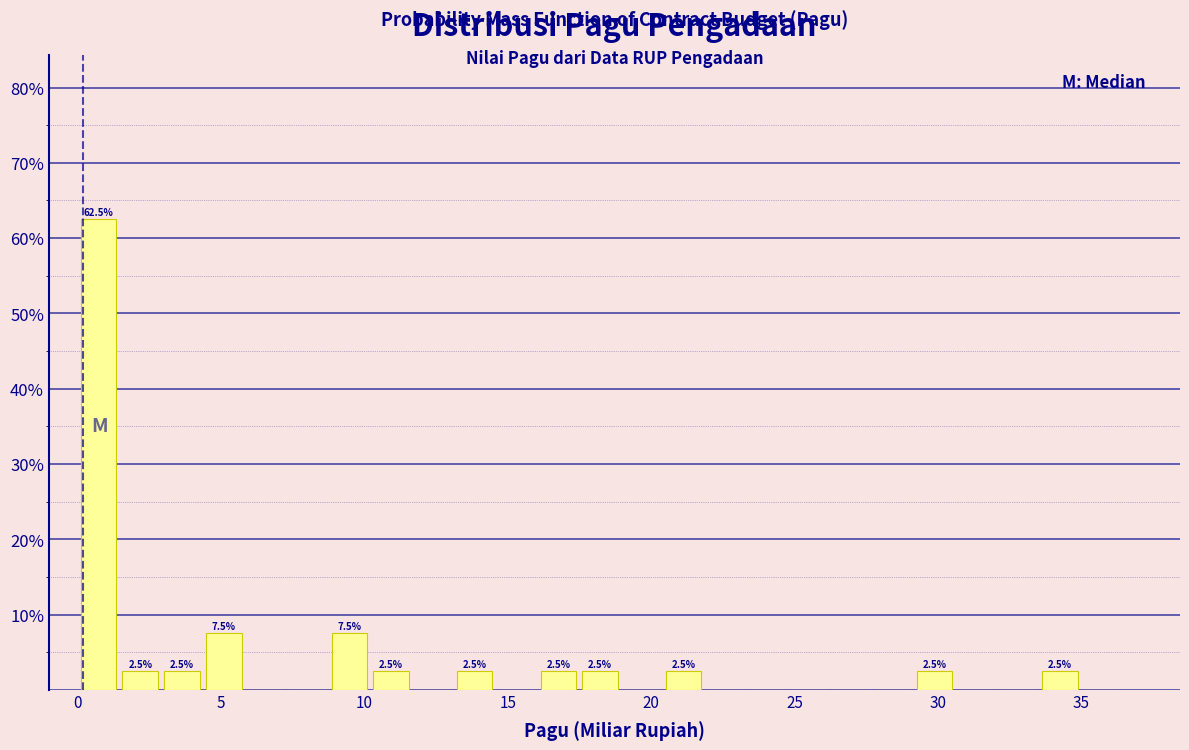

Read against the x-axis, roughly where is the centre of the tallest bar?

0.5